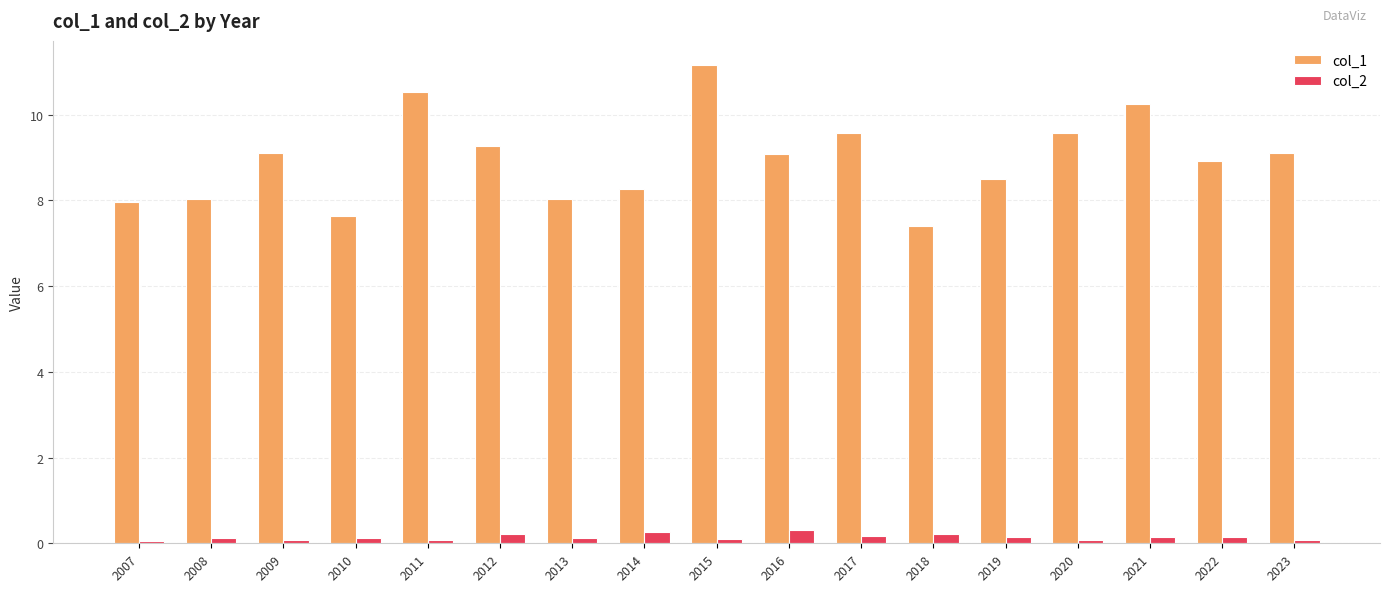

What is the smallest value displayed?

0.1